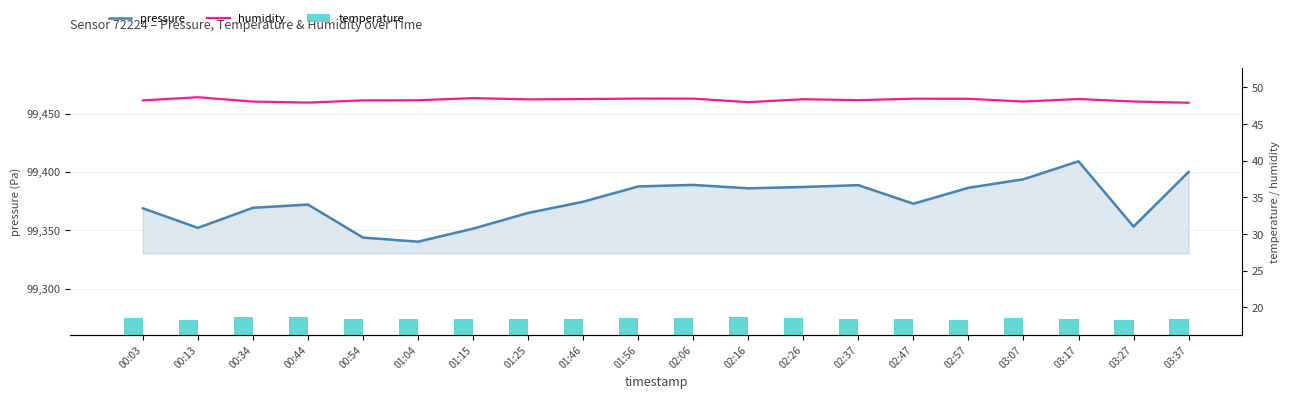

Is the value of pressure at 01:15 greater than the value of temperature at 03:07?

Yes